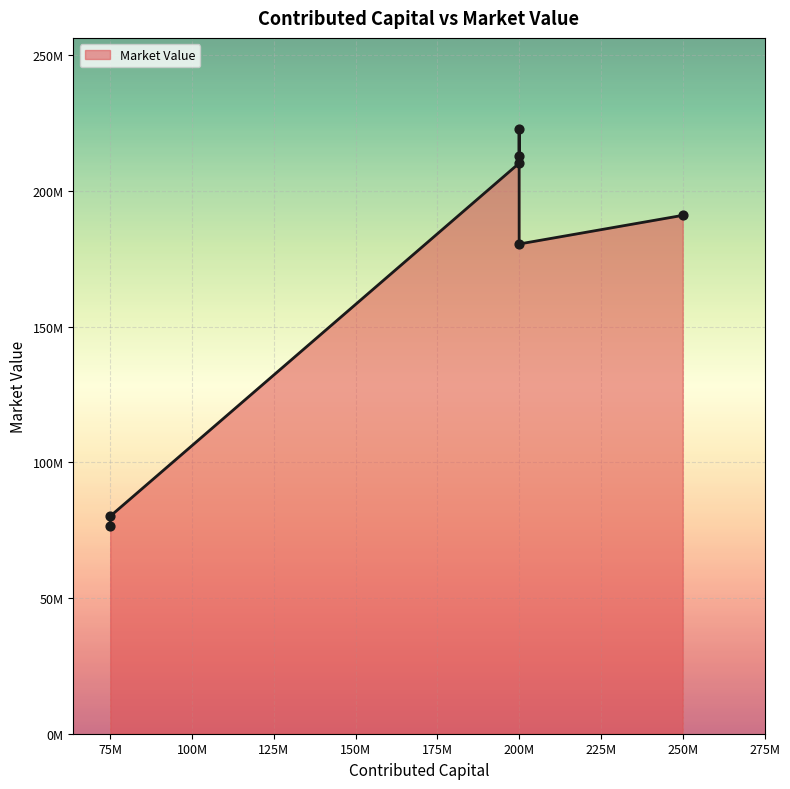

Which has a higher value, HBK Multi-Strategy Fund or Aspect Core Diversified?

HBK Multi-Strategy Fund